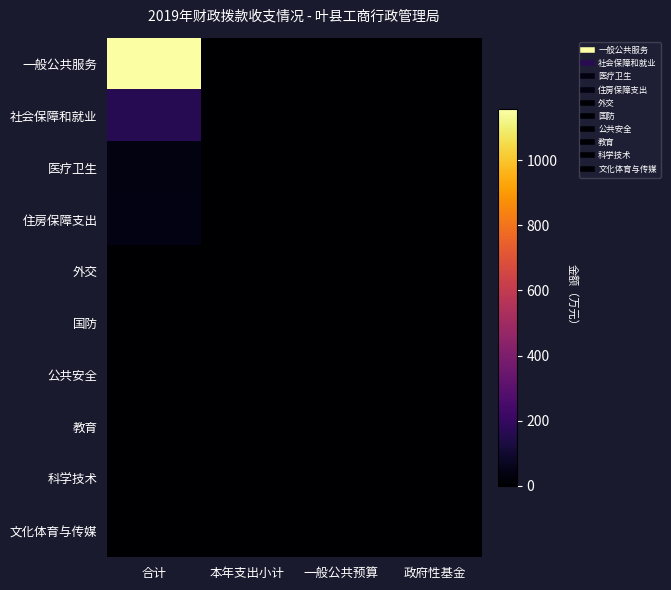

List the series in order of their peak value, lowest first.

外交, 国防, 公共安全, 教育, 科学技术, 文化体育与传媒, 医疗卫生, 住房保障支出, 社会保障和就业, 一般公共服务